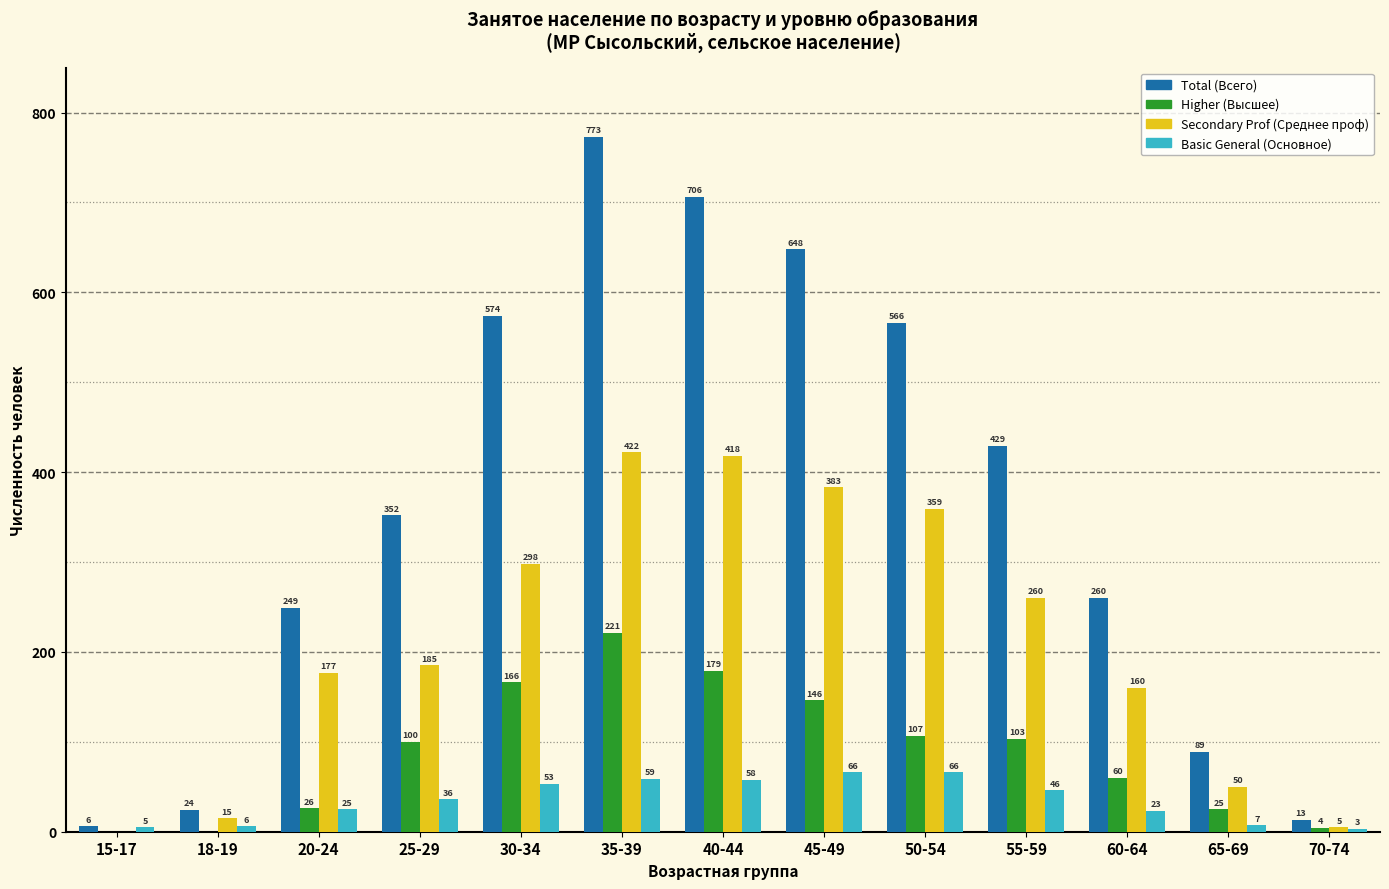

What is the approximate value of Higher (Высшее) at 30-34, to the nearest 5?

165